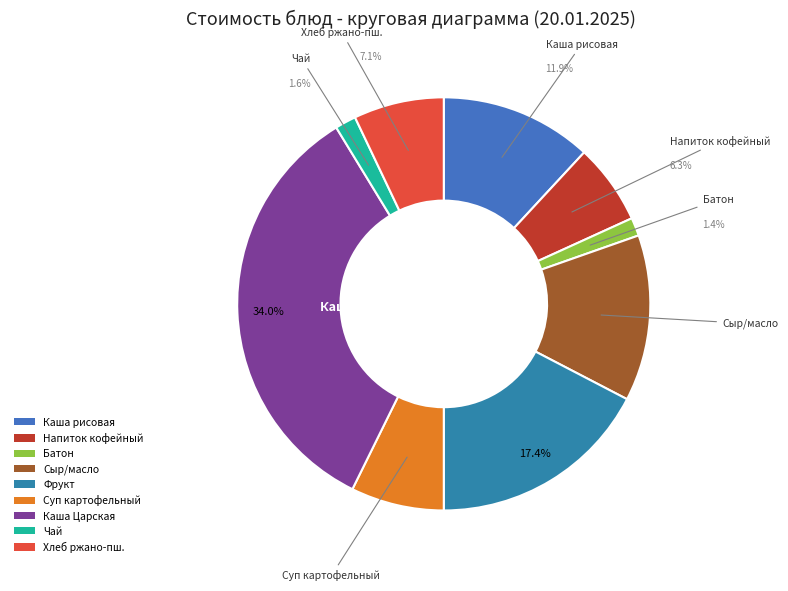

To the nearest percent, what percentage of the pie is Чай с сахаром?

2%